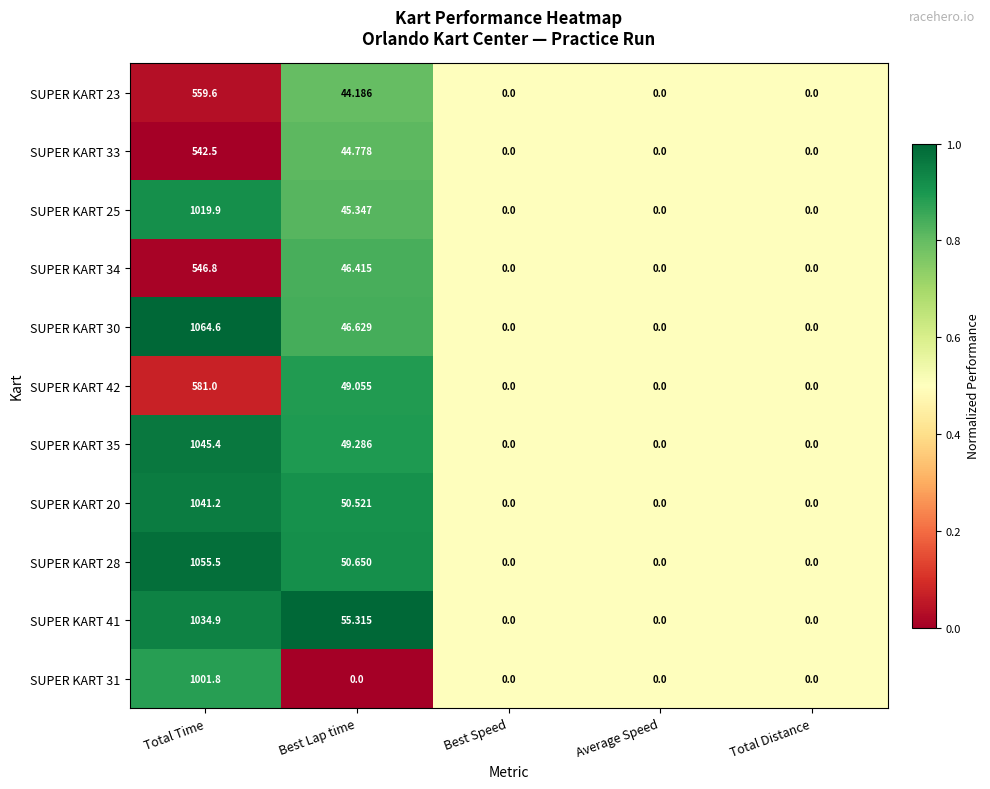

Which series has the widest spread of values?

SUPER KART 30